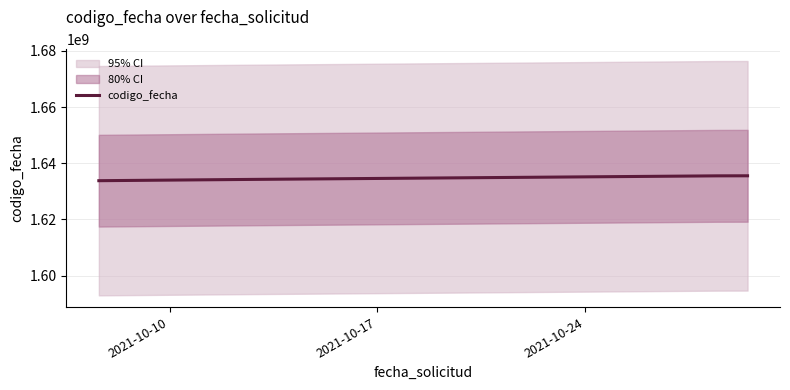

True or false: codigo_fecha has more than 2 interior local peaks.

False